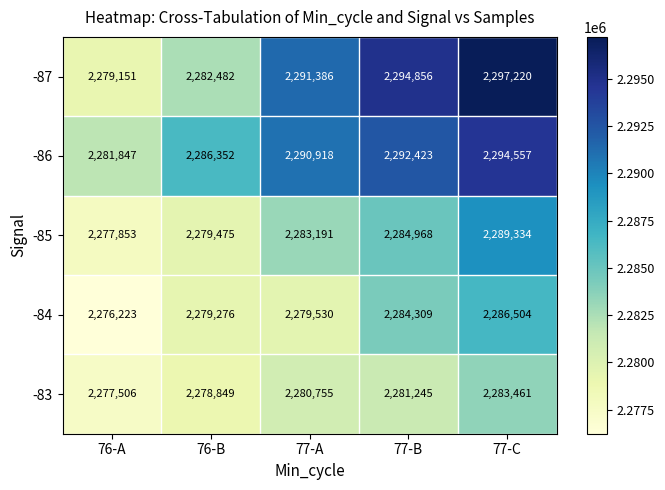

Which series has the largest total across all categories?

-86